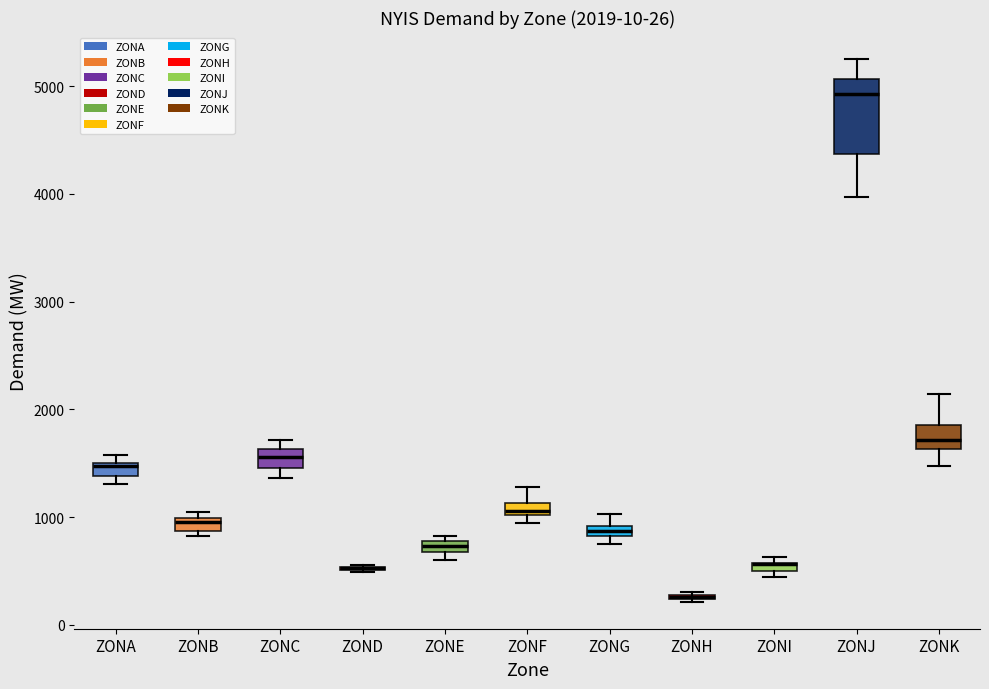

Which box is the tallest, from its lower edge to its upper edge?

ZONJ